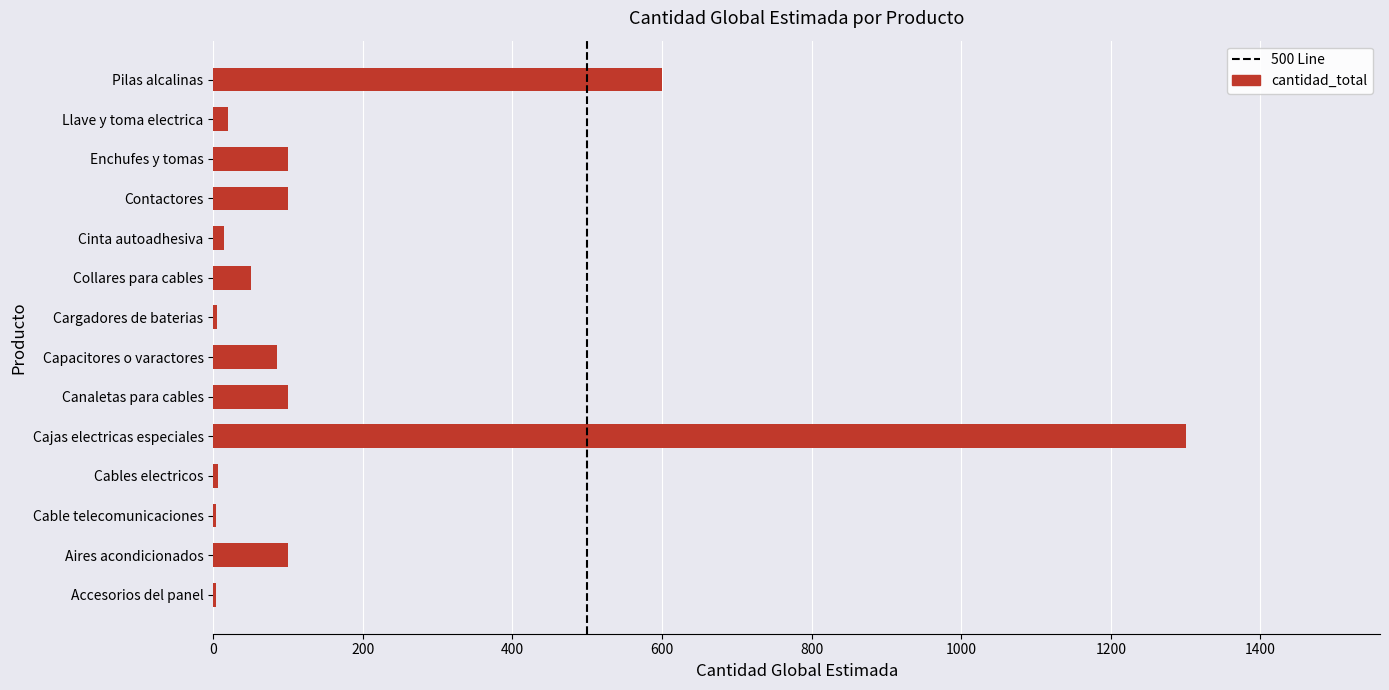

What is the sum of the values at Cables electricos and Enchufes y tomas?

106